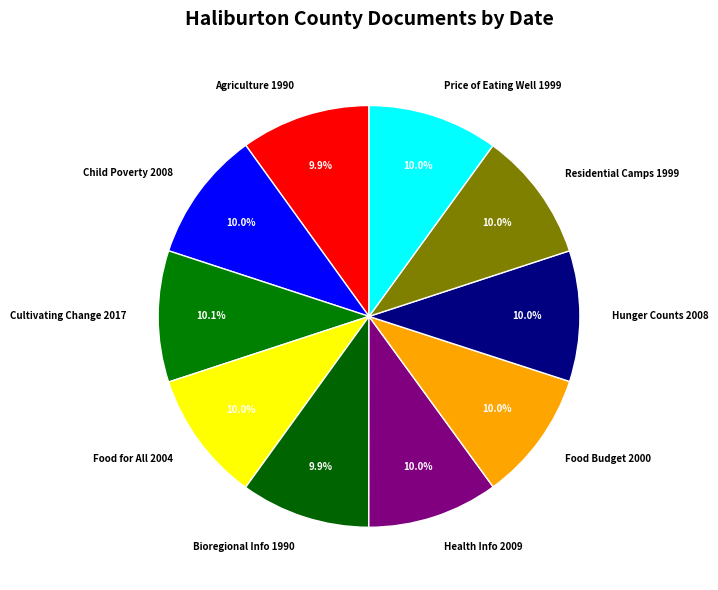

What percentage do Residential Camps 1999 and Food for All 2004 together represent?

20.0%